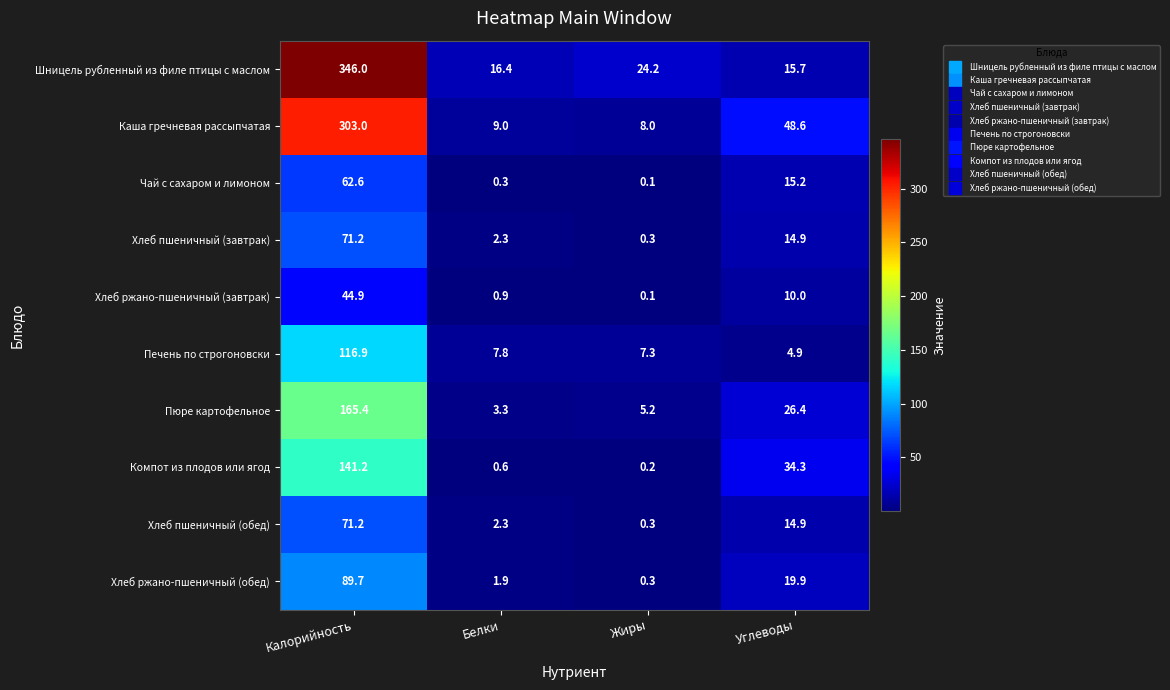

Where is Хлеб пшеничный (завтрак) nearest to the value 35?

Углеводы